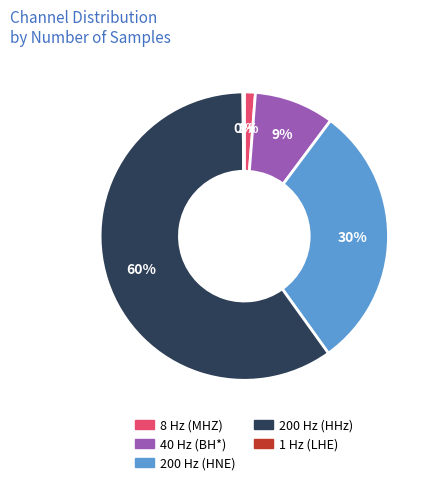

To the nearest percent, what is the difference between the largest and smallest slice percentages?

60%